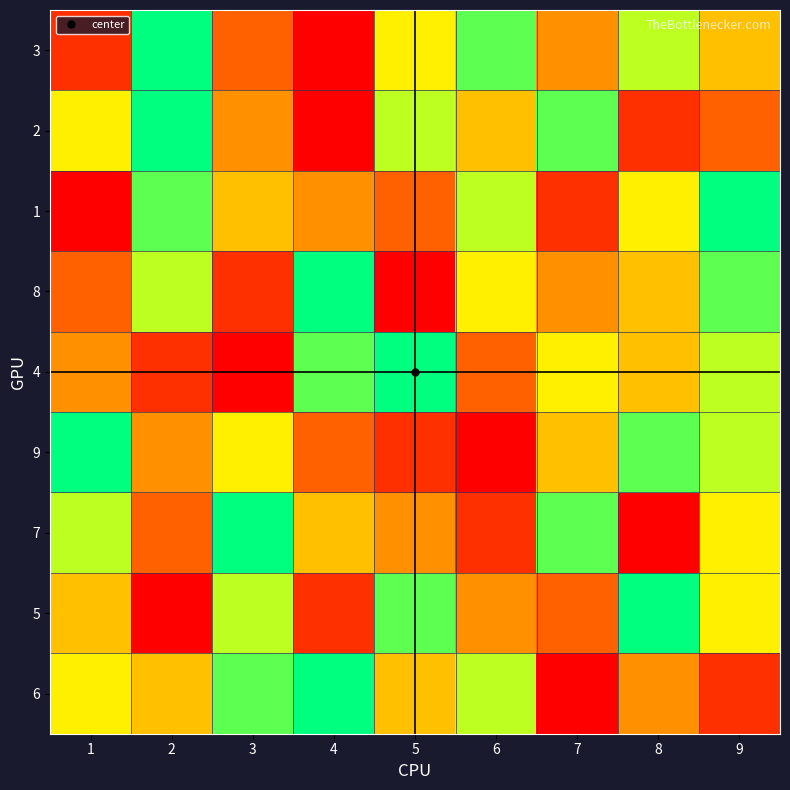

Between 1 and 9, which is larger?

9